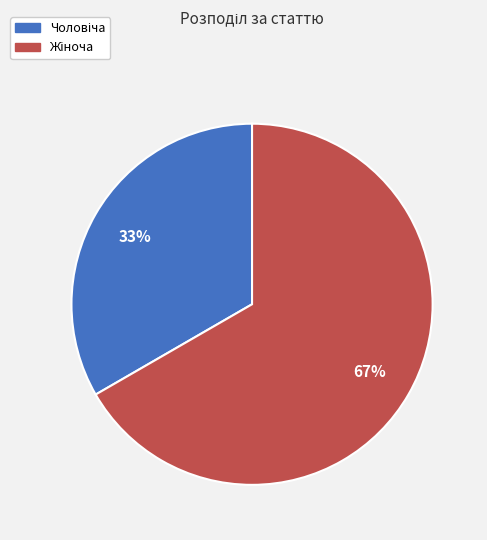

Is there any slice that represents more than half of the pie?

Yes